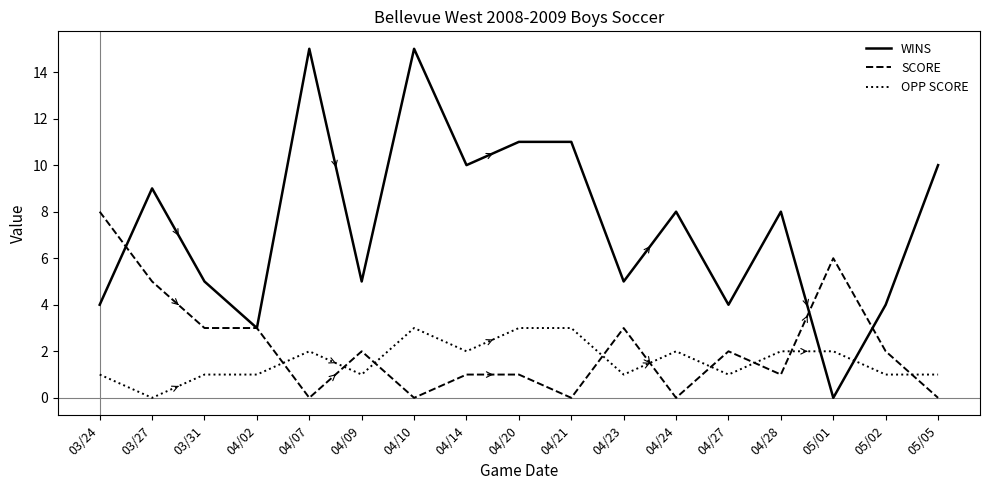

Reading right to left, list all the values displayed in this chart.

WINS: 05/05=10	05/02=4	05/01=0	04/28=8	04/27=4	04/24=8	04/23=5	04/21=11	04/20=11	04/14=10	04/10=15	04/09=5	04/07=15	04/02=3	03/31=5	03/27=9	03/24=4
SCORE: 05/05=0	05/02=2	05/01=6	04/28=1	04/27=2	04/24=0	04/23=3	04/21=0	04/20=1	04/14=1	04/10=0	04/09=2	04/07=0	04/02=3	03/31=3	03/27=5	03/24=8
OPP SCORE: 05/05=1	05/02=1	05/01=2	04/28=2	04/27=1	04/24=2	04/23=1	04/21=3	04/20=3	04/14=2	04/10=3	04/09=1	04/07=2	04/02=1	03/31=1	03/27=0	03/24=1